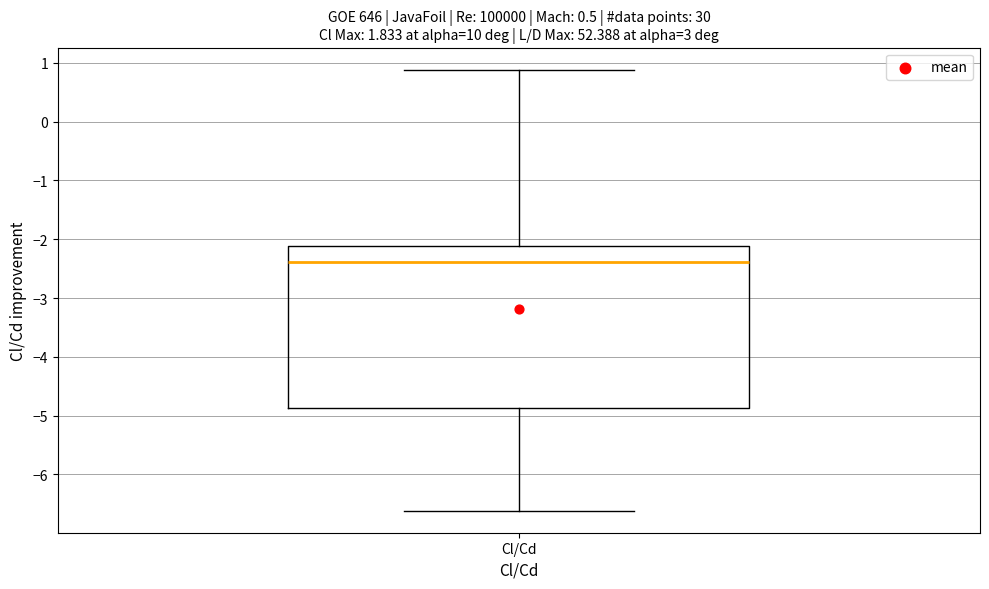

Transcribe this box plot: give where the median line is, the range the box spans, and where the two whiskers end, as read against the y-axis. The values are not printed on the chart, so give them approximately, as read against the axis.

median -2.4, box -4.9 to -2.1, whiskers -6.6 to 0.9